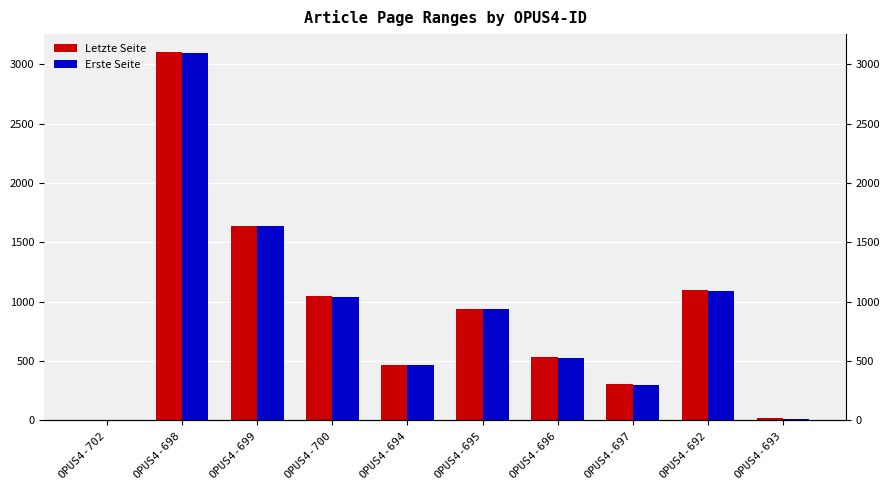

At how many categories does at least one series exceed 1092?

3